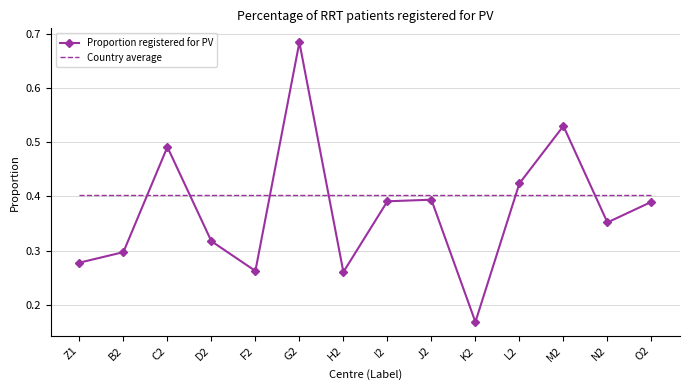

How many Proportion registered for PV values are between 0 and 1?

14